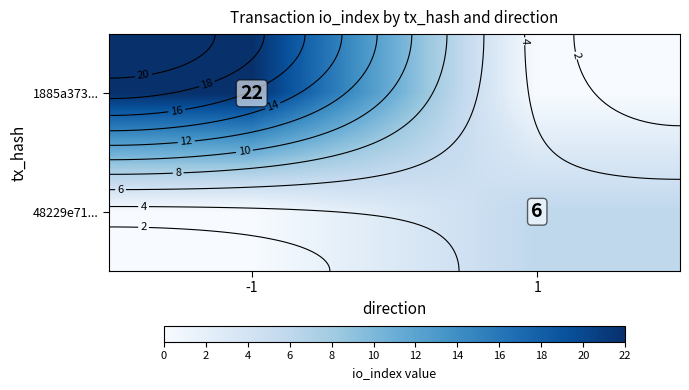

Between -1 and 1, which is larger?

-1